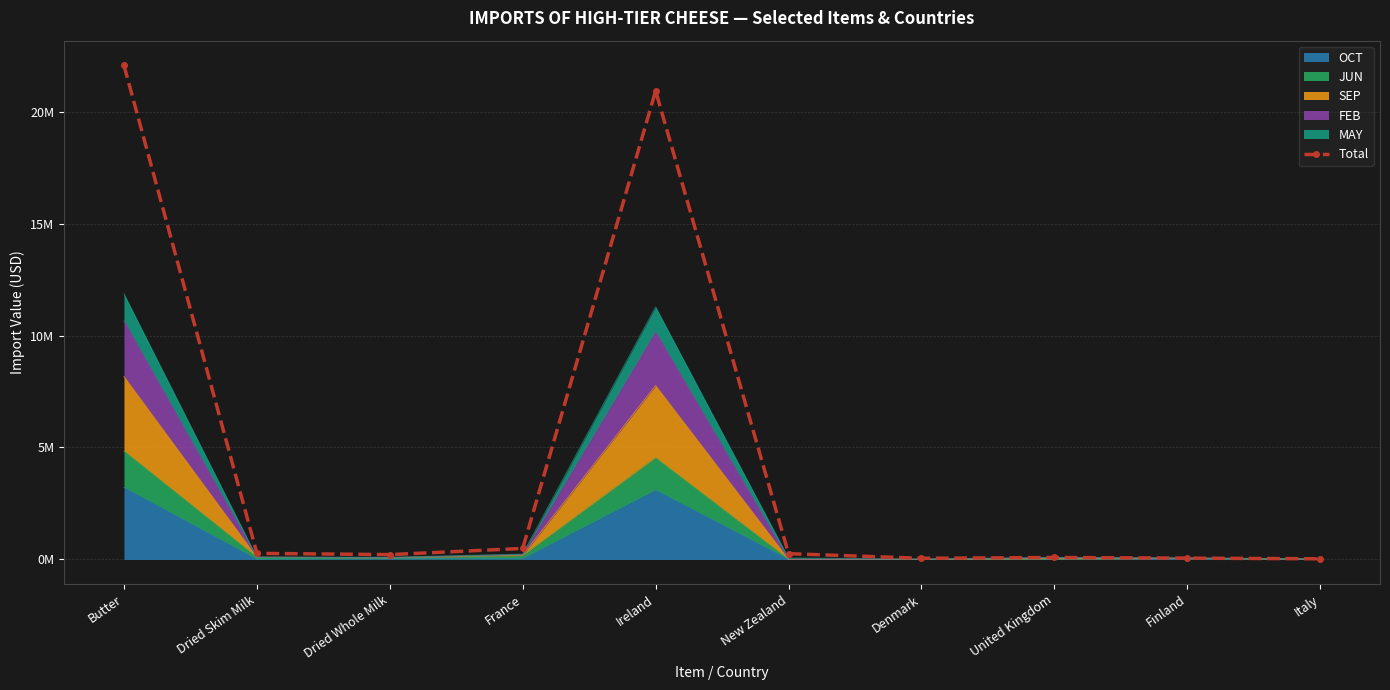

What is the difference between the maximum and minimum values?

22034782